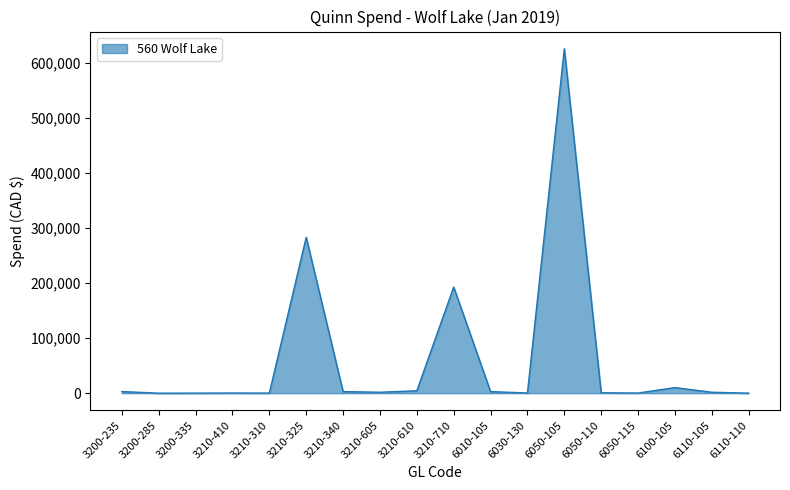

Where is the data nearest to the value 312992?

3210-325